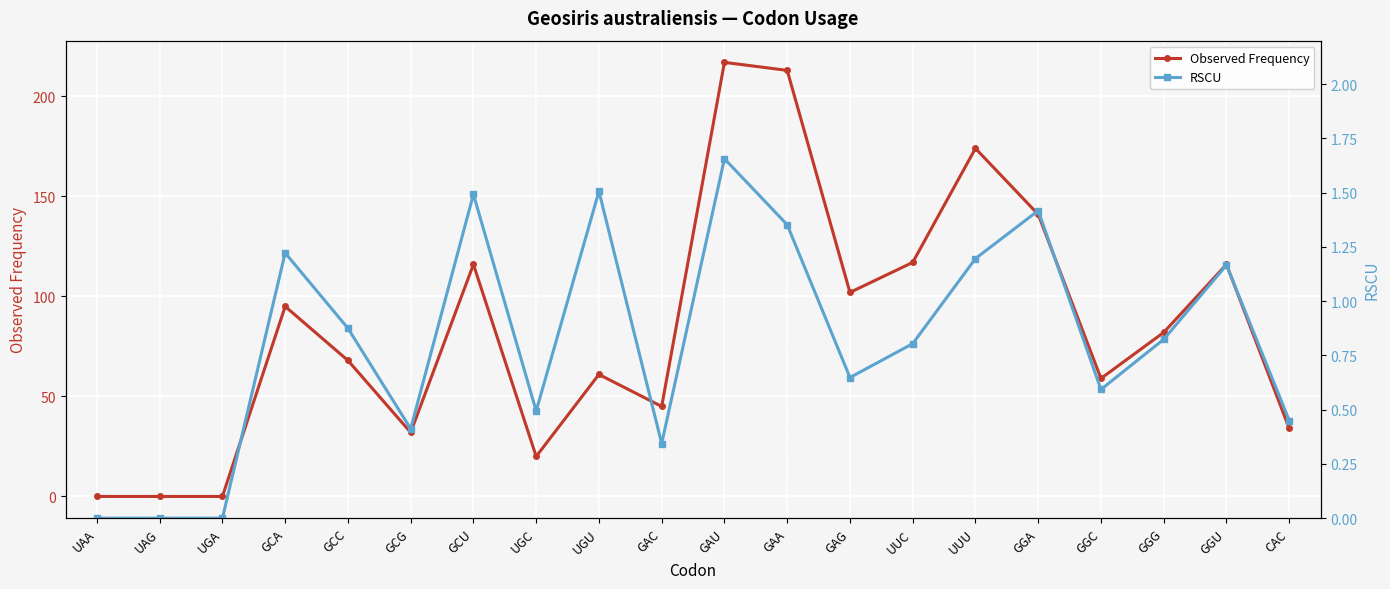

What is the total value across all series at GGG?

82.8